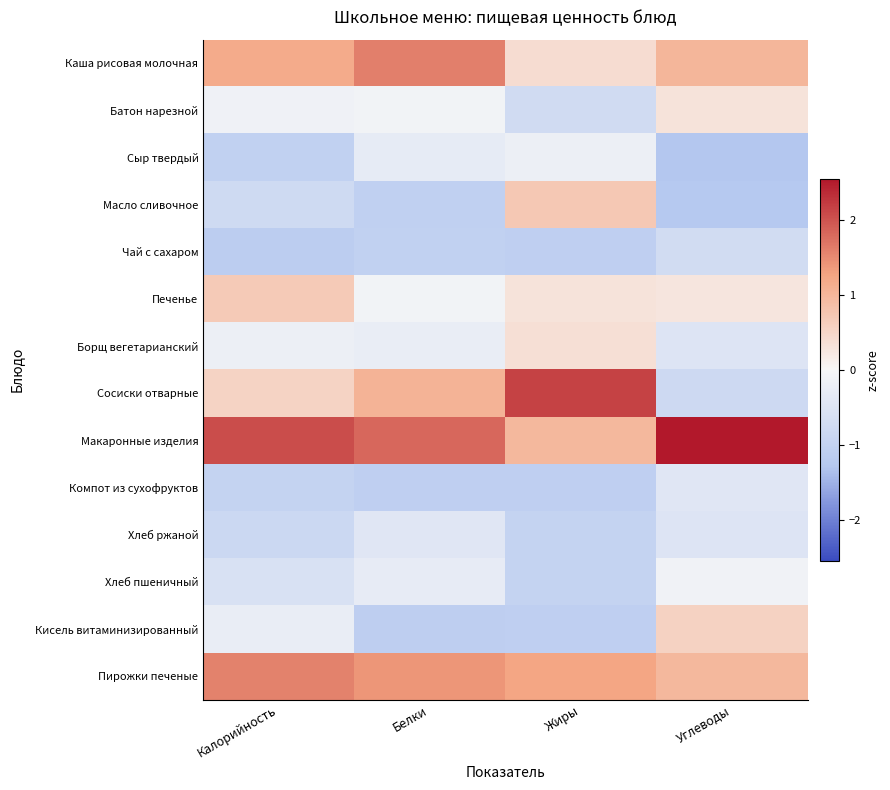

At which category does the chart reach its minimum across all series?

Углеводы